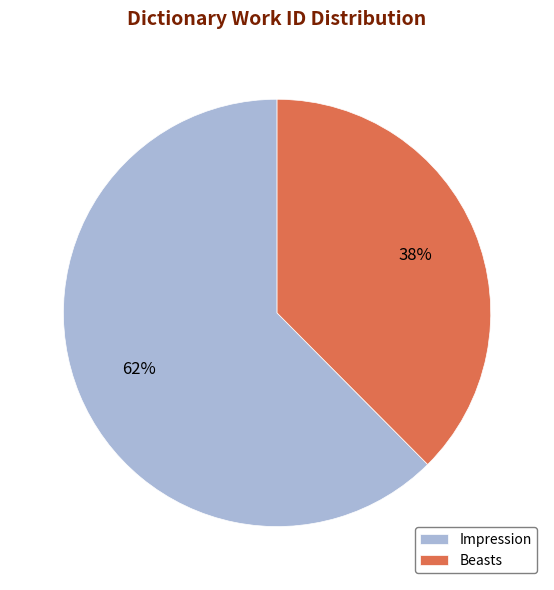

How many segments does this pie chart have?

2